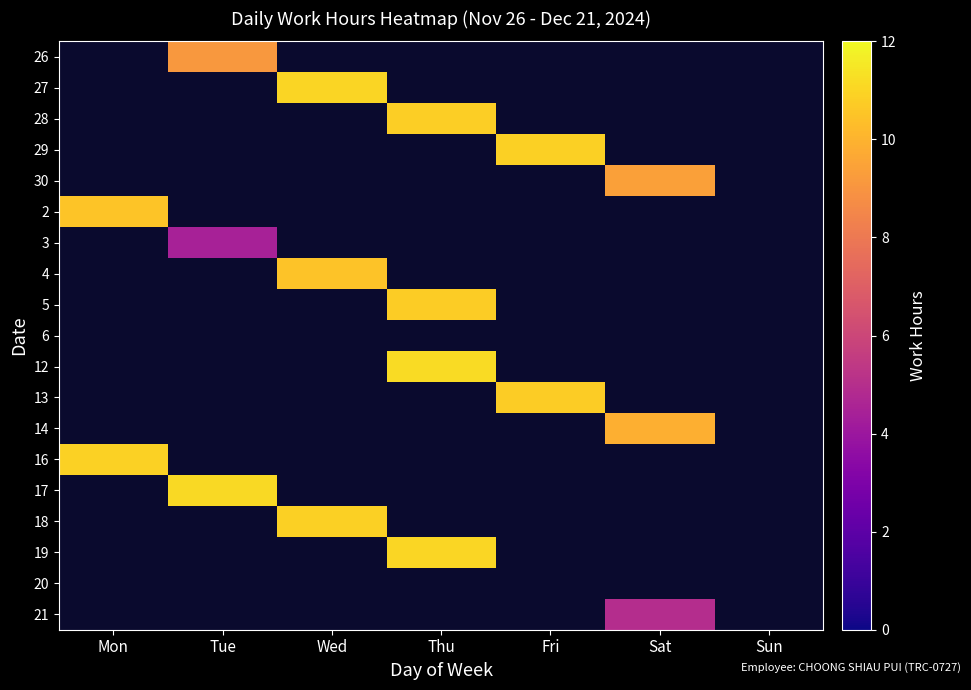

Which has a higher value, Thu or Fri?

Fri